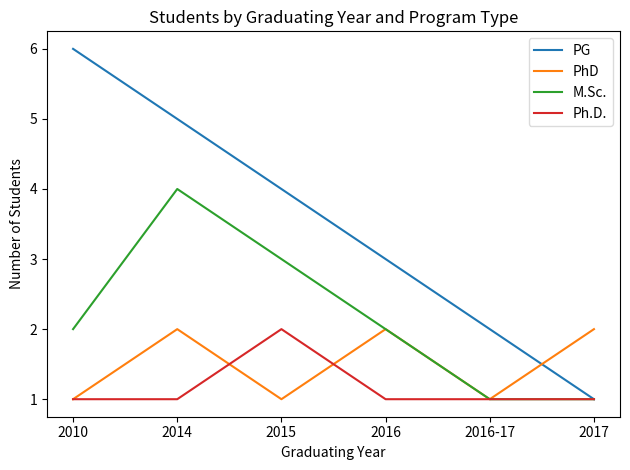

Is the value of M.Sc. at 2016 greater than the value of Ph.D. at 2016-17?

Yes